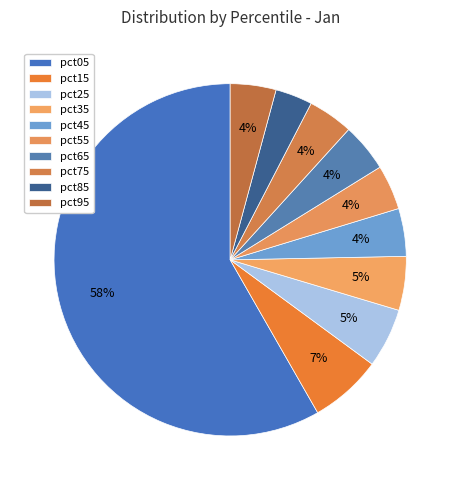

Rank the categories by value from highest to lowest.

pct05, pct15, pct25, pct35, pct65, pct45, pct95, pct75, pct55, pct85